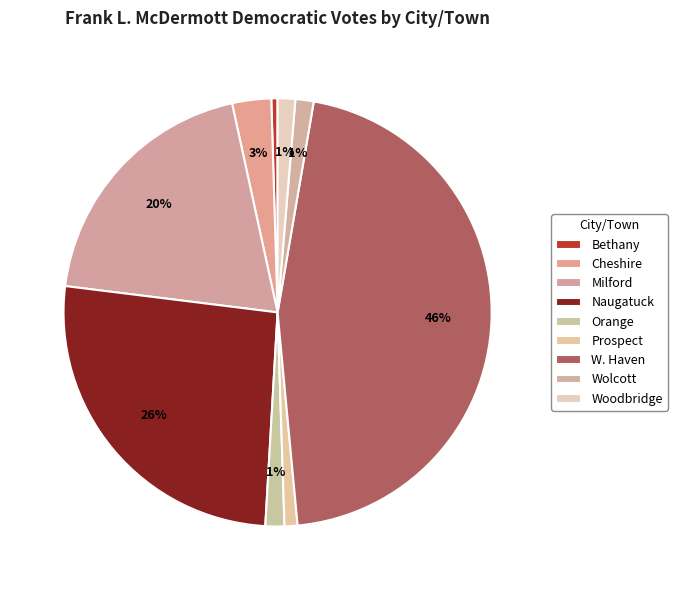

To the nearest percent, what percentage of the pie is Woodbridge?

1%